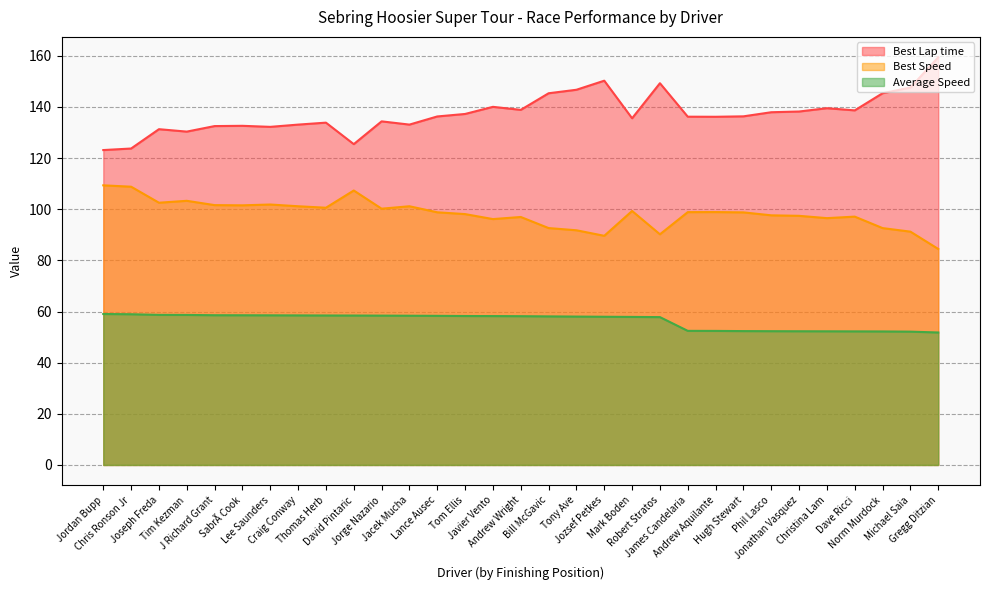

Is it true that Best Lap time equals 210.4 at Tony Ave?

False